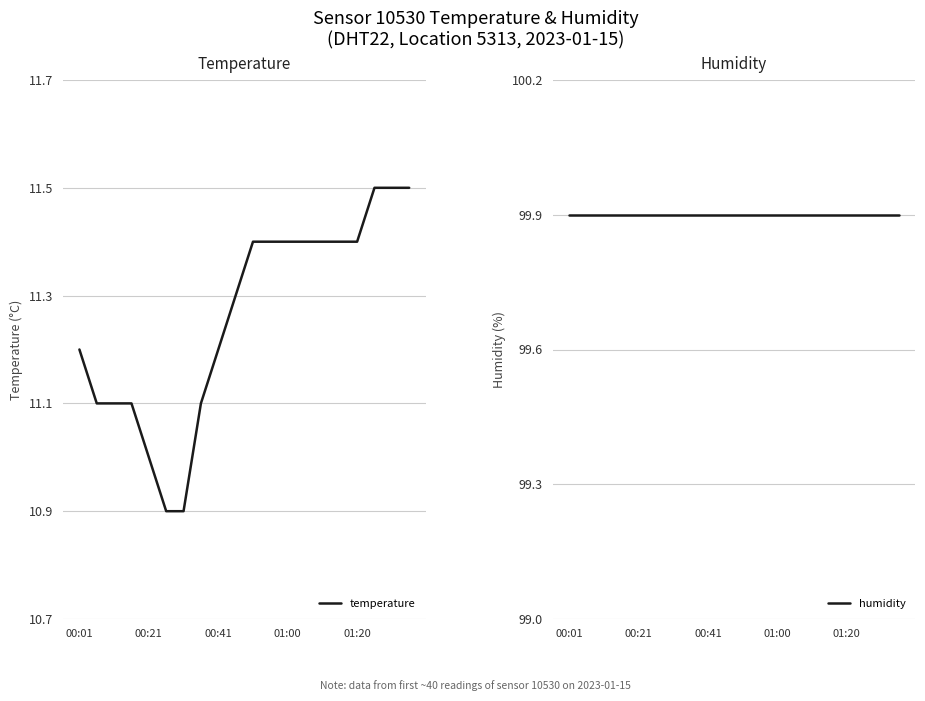

What is the lowest value of the temperature series?

10.9